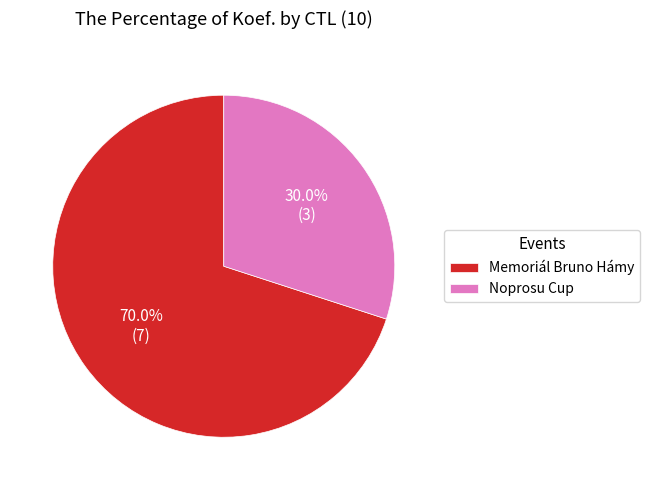

Rank the categories by value from highest to lowest.

Memoriál Bruno Hámy, Noprosu Cup